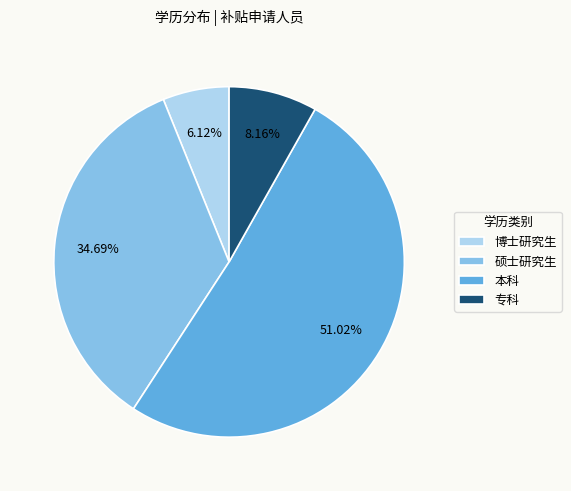

Is there a majority slice in this chart?

Yes